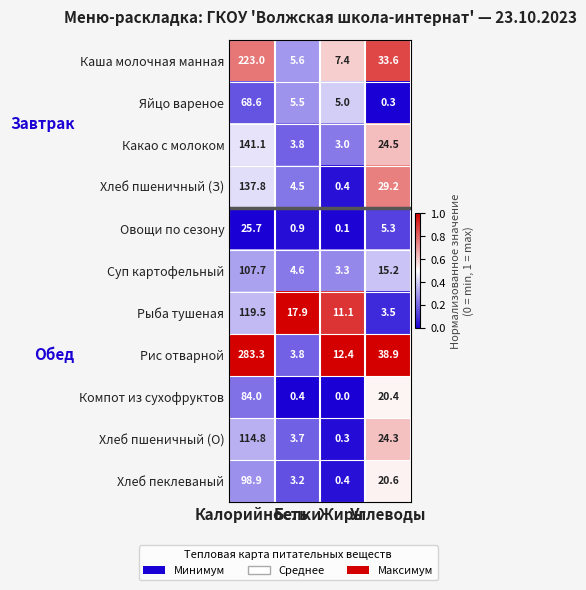

Which series has the widest spread of values?

Рис отварной